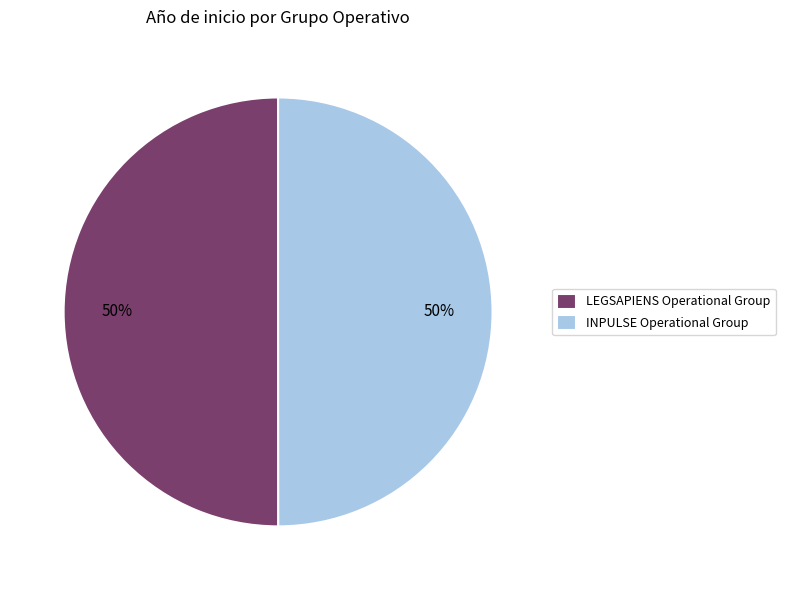

What is the ratio of the value at INPULSE Operational Group to the value at LEGSAPIENS Operational Group?

1.0